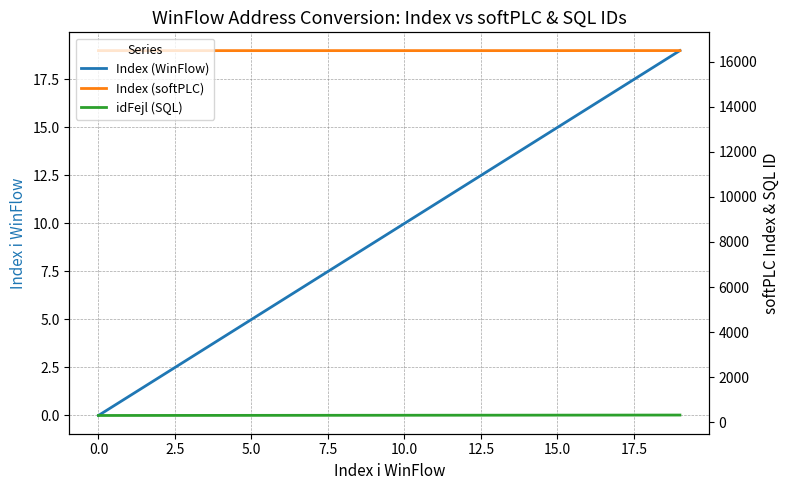

Is this an area chart (filled region under the line)?

No